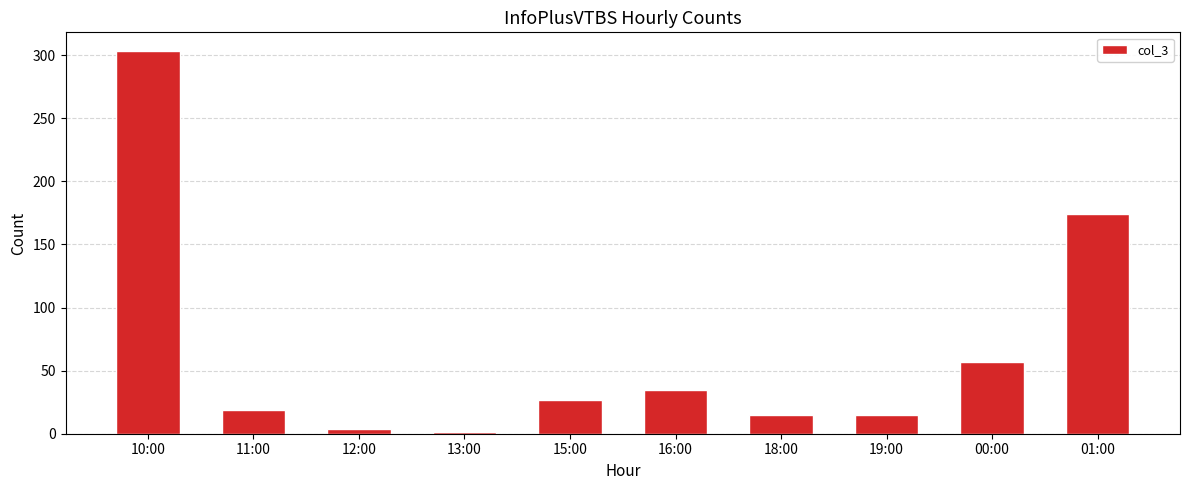

How many bars are there in total?

10